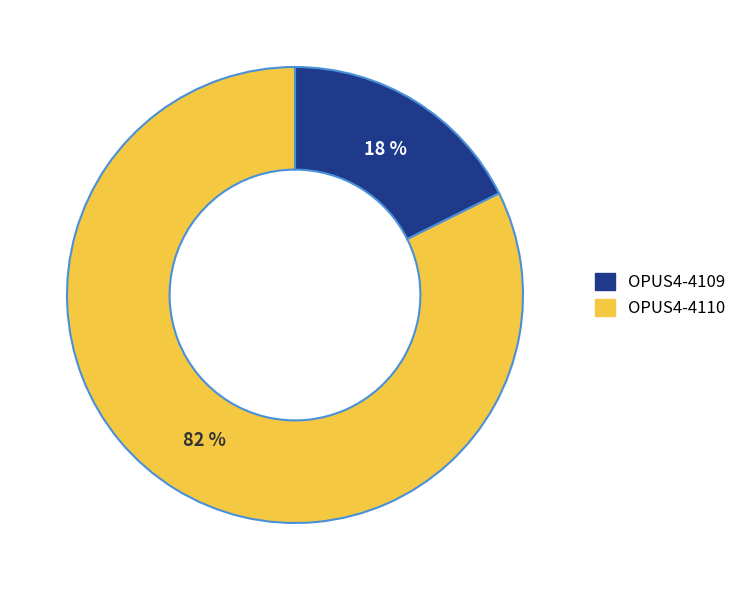

What is the ratio of the value at OPUS4-4109 to the value at OPUS4-4110?

0.2